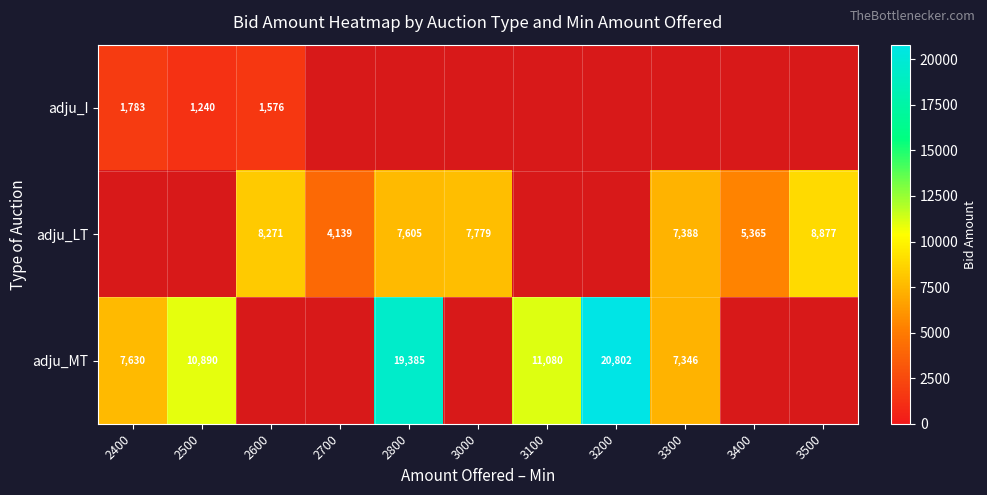

The value of adju_LT at 3400 is 1968. True or false?

False